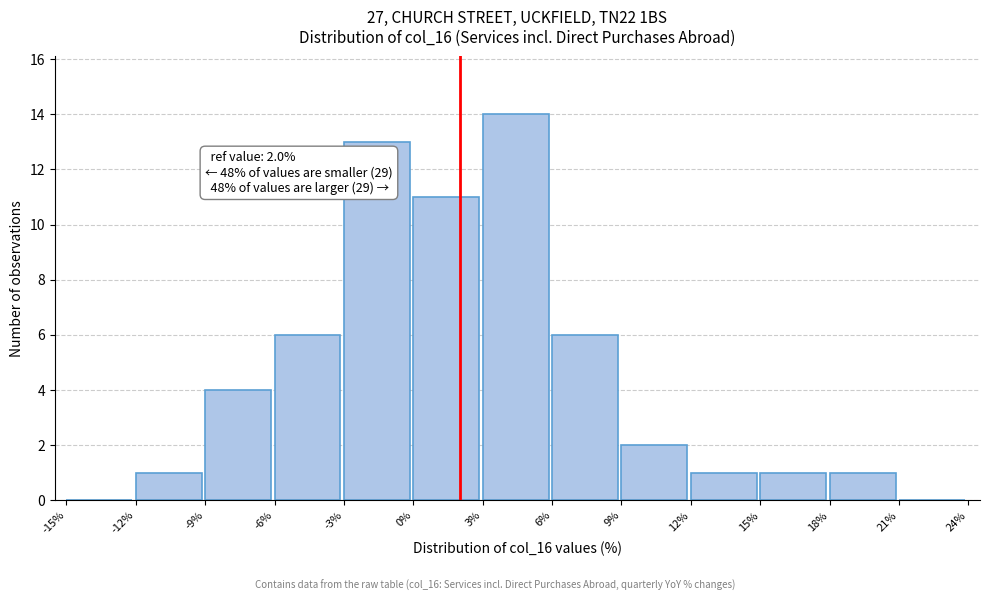

Over which range of the x-axis is the bar tallest?

3% to 6%